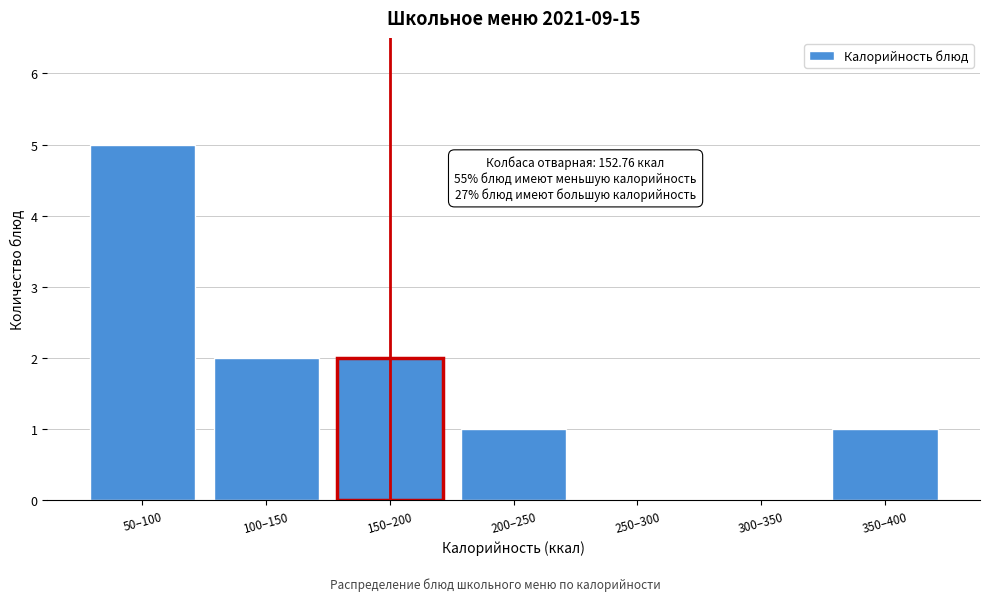

Reading right to left, what are all the values shown in this chart?

350–400=1	300–350=0	250–300=0	200–250=1	150–200=2	100–150=2	50–100=5